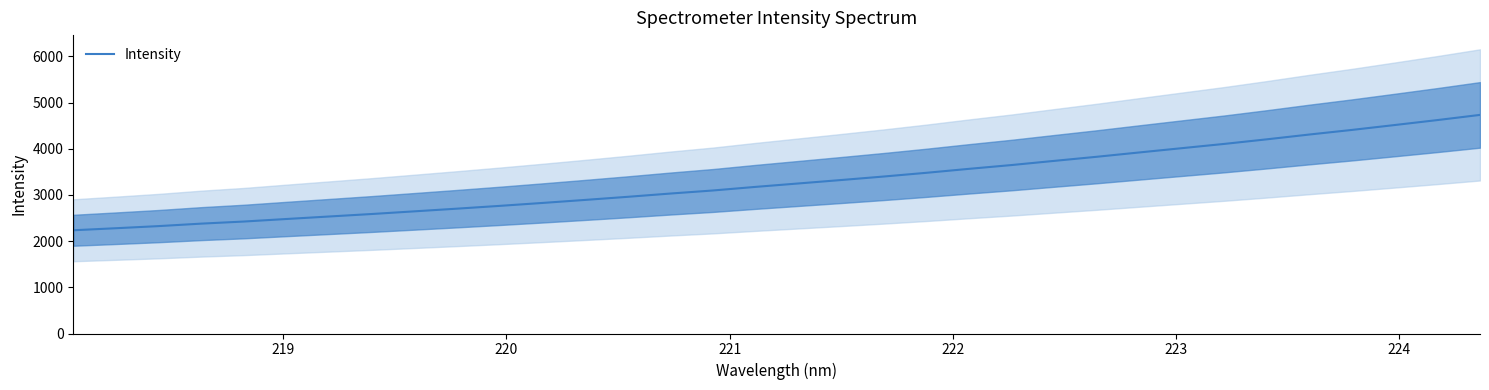

What is the highest value of the Intensity series?

4734.1